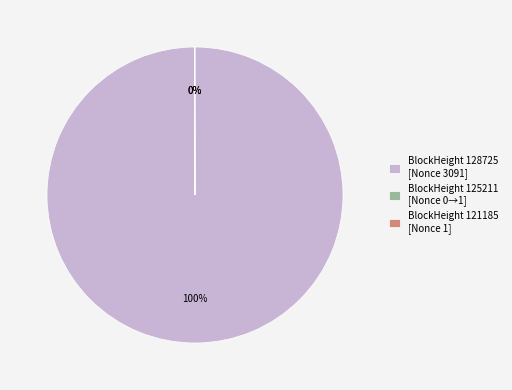

To the nearest percent, what is the difference between the largest and smallest slice percentages?

100%